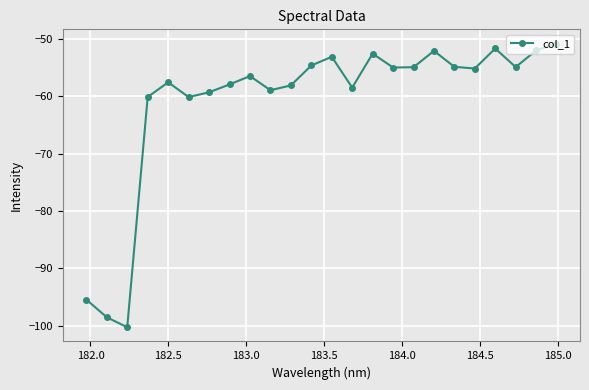

What is the value of the 24th point from the left?

-50.8